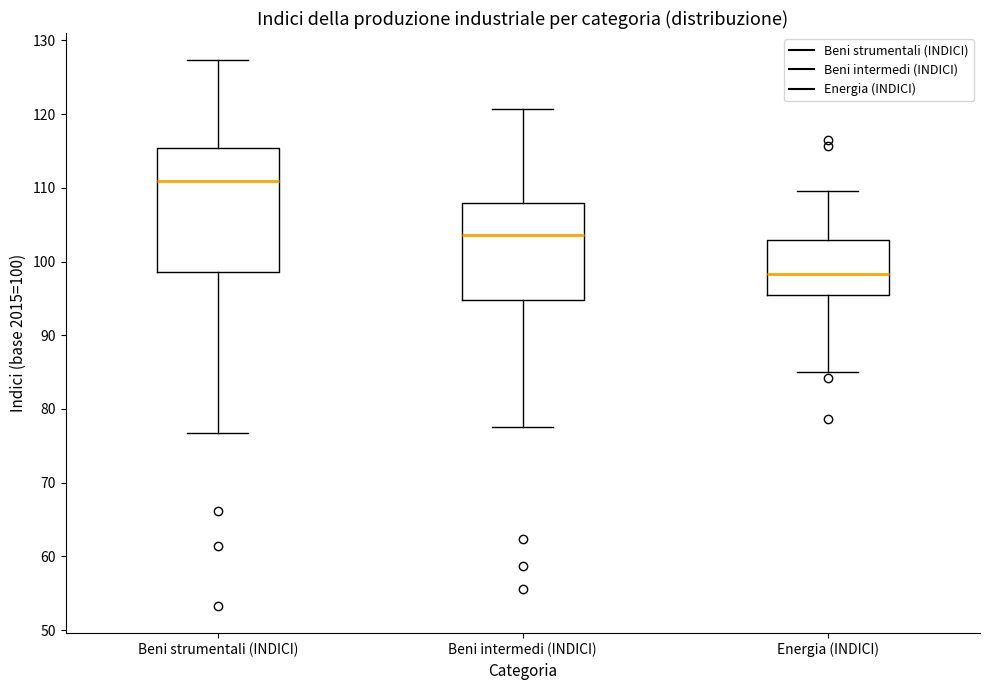

Reading left to right, read every box against the y-axis: the position of its median line, the range the box covers, and the ends of its whiskers. The values are not printed on the chart, so give them approximately, as read against the axis.

Beni strumentali (INDICI): median 111, box 99 to 115, whiskers 77 to 127
Beni intermedi (INDICI): median 104, box 95 to 108, whiskers 78 to 121
Energia (INDICI): median 98, box 96 to 103, whiskers 85 to 110